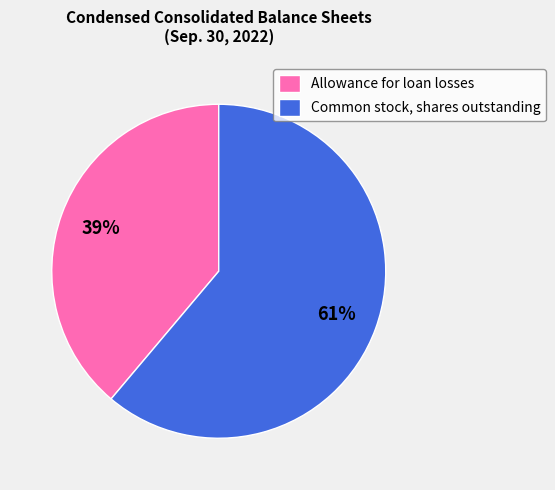

Is there any slice that represents more than half of the pie?

Yes